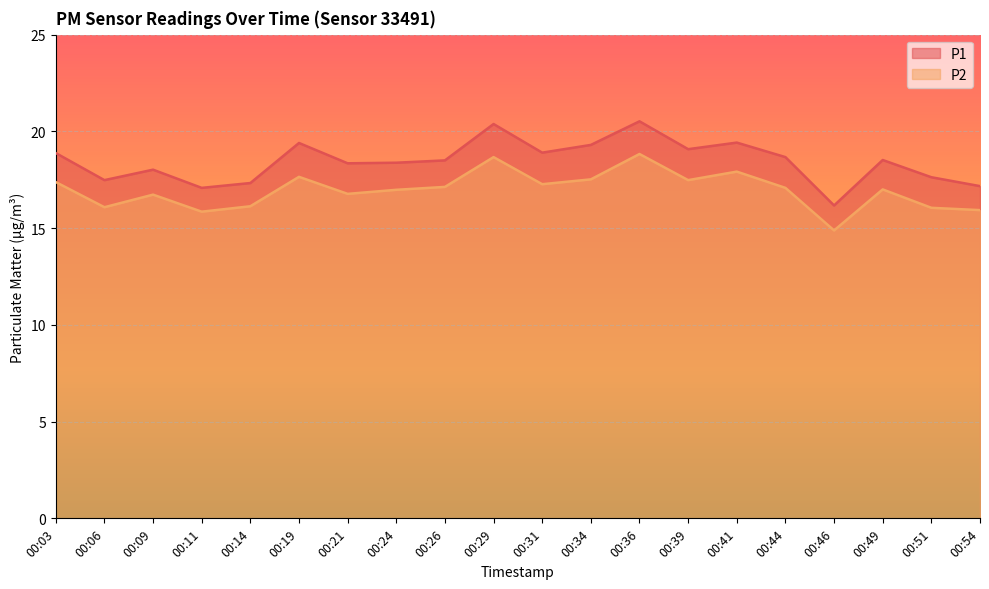

Reading left to right, extract all data points from this chart.

P1: 18.9	17.5	18.0	17.1	17.3	19.4	18.4	18.4	18.5	20.4	18.9	19.3	20.5	19.1	19.4	18.7	16.2	18.5	17.6	17.2
P2: 17.4	16.1	16.7	15.8	16.1	17.6	16.8	17.0	17.1	18.7	17.3	17.5	18.8	17.5	17.9	17.1	14.9	17.0	16.1	15.9